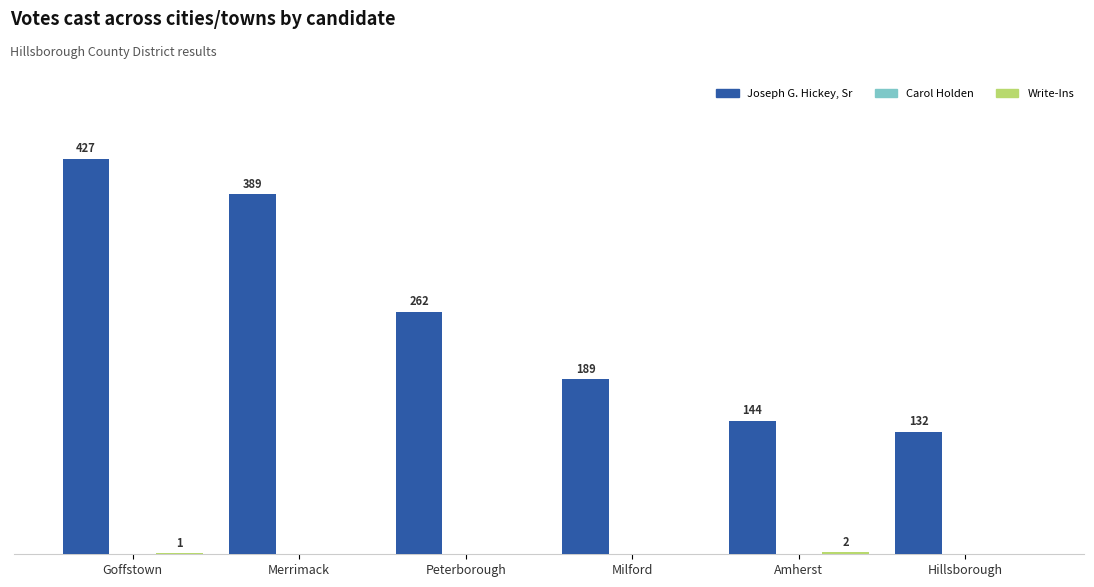

Which series has the largest range (max minus min)?

Joseph G. Hickey, Sr